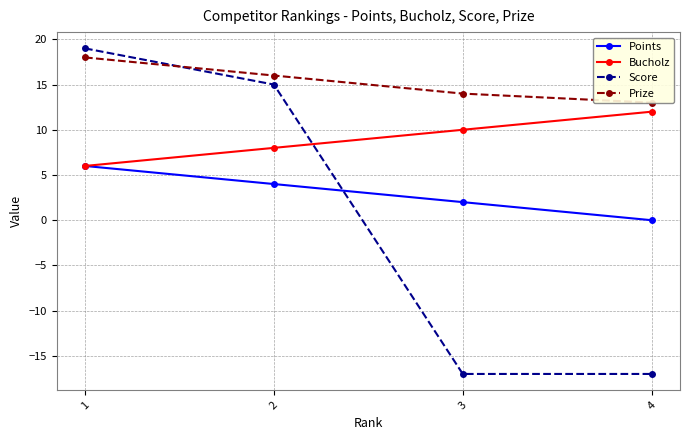

What is the minimum value for Score?

-17